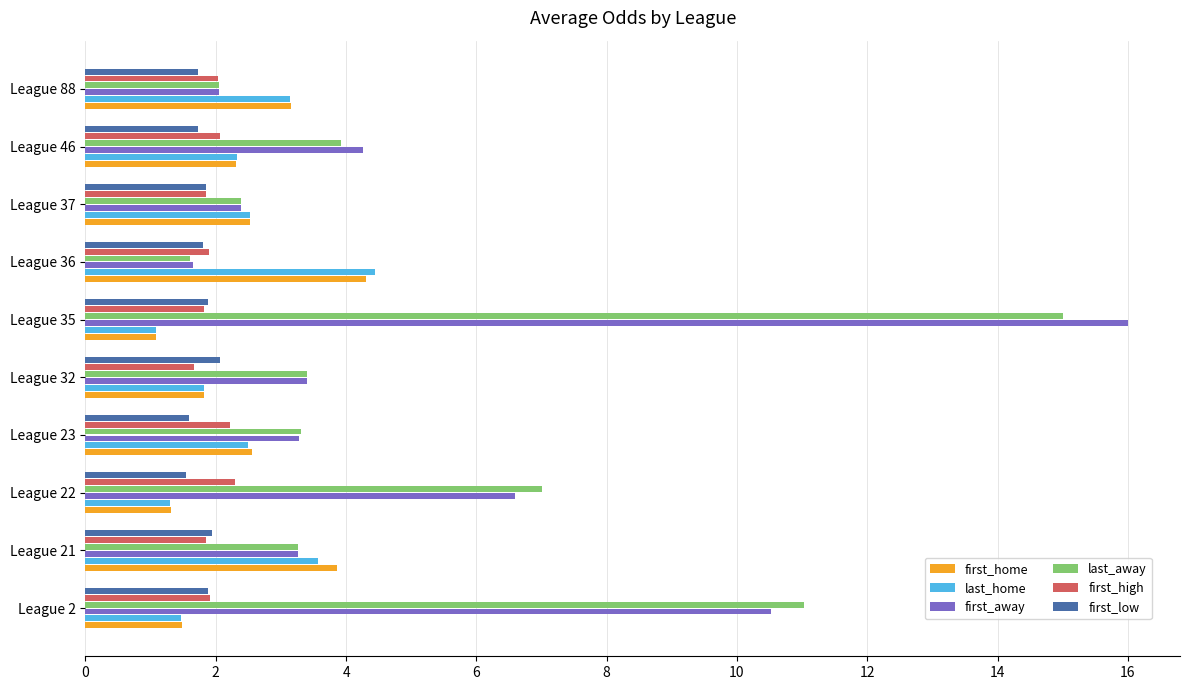

Which series has the widest spread of values?

first_away